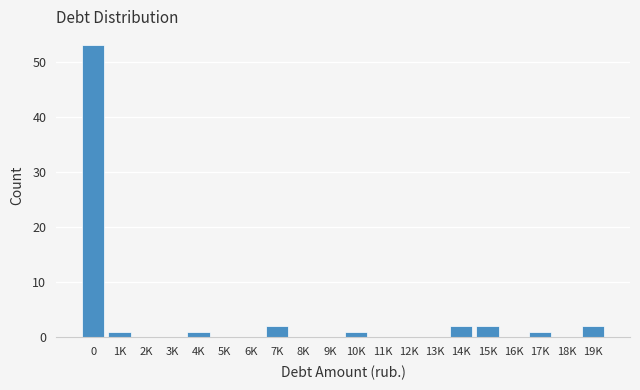

Reading right to left, transcribe all the data shown in this chart.

19K=2	18K=0	17K=1	16K=0	15K=2	14K=2	13K=0	12K=0	11K=0	10K=1	9K=0	8K=0	7K=2	6K=0	5K=0	4K=1	3K=0	2K=0	1K=1	0=53